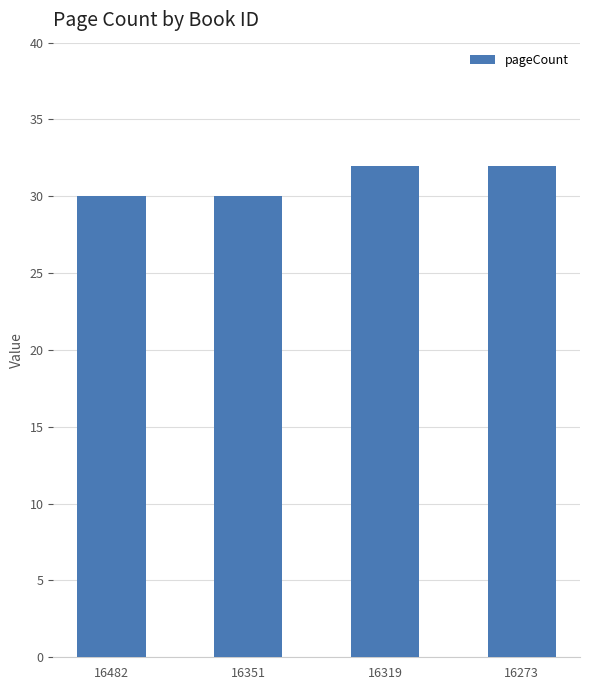

Does the chart contain stacked bars?

No